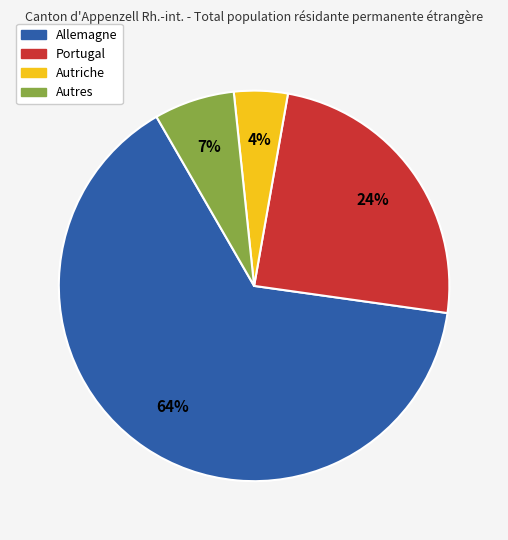

Which slice is the smallest?

Autriche